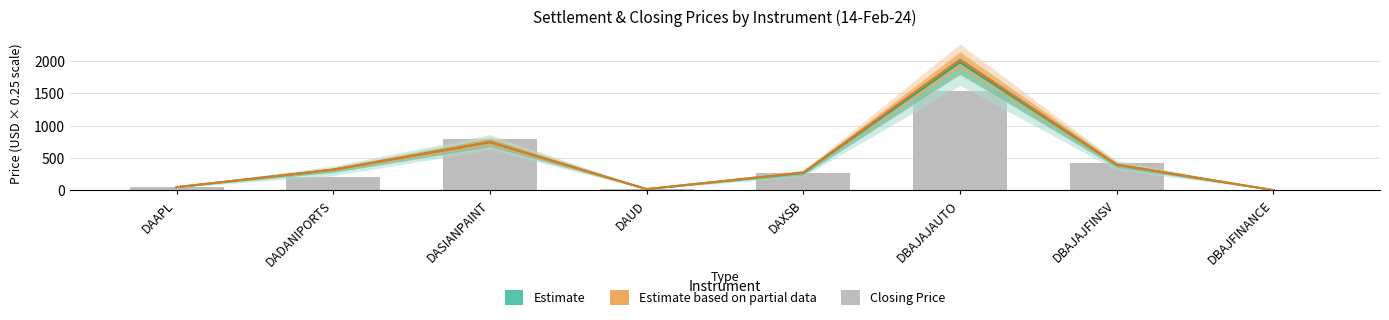

At which label does Estimate based on partial data reach its peak?

DBAJAJAUTO